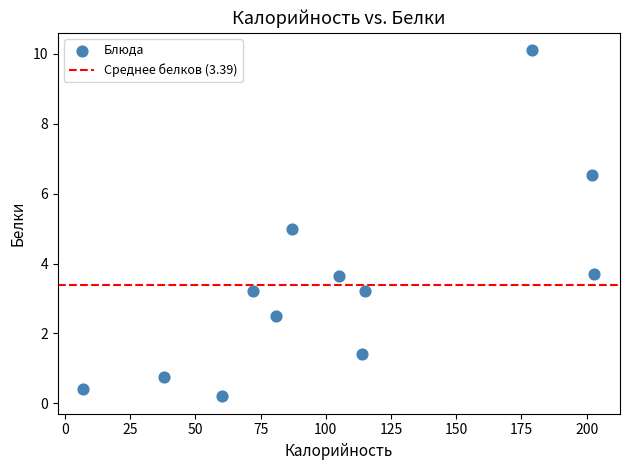

What is the range of X values (max minus min)?

196.0